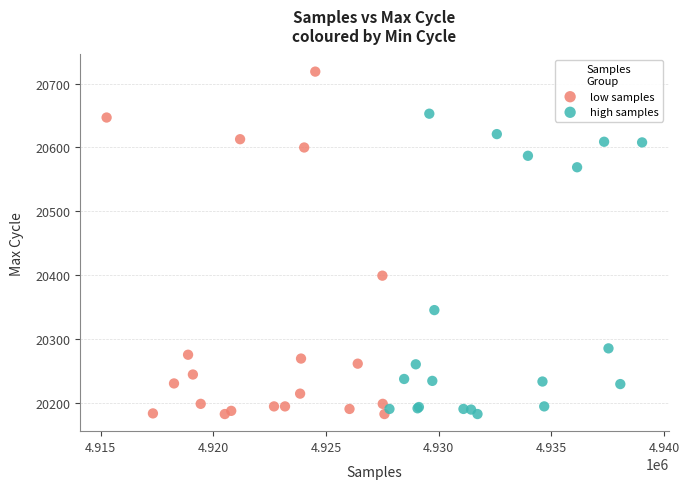

Which series has the largest Y range (max minus min)?

low samples